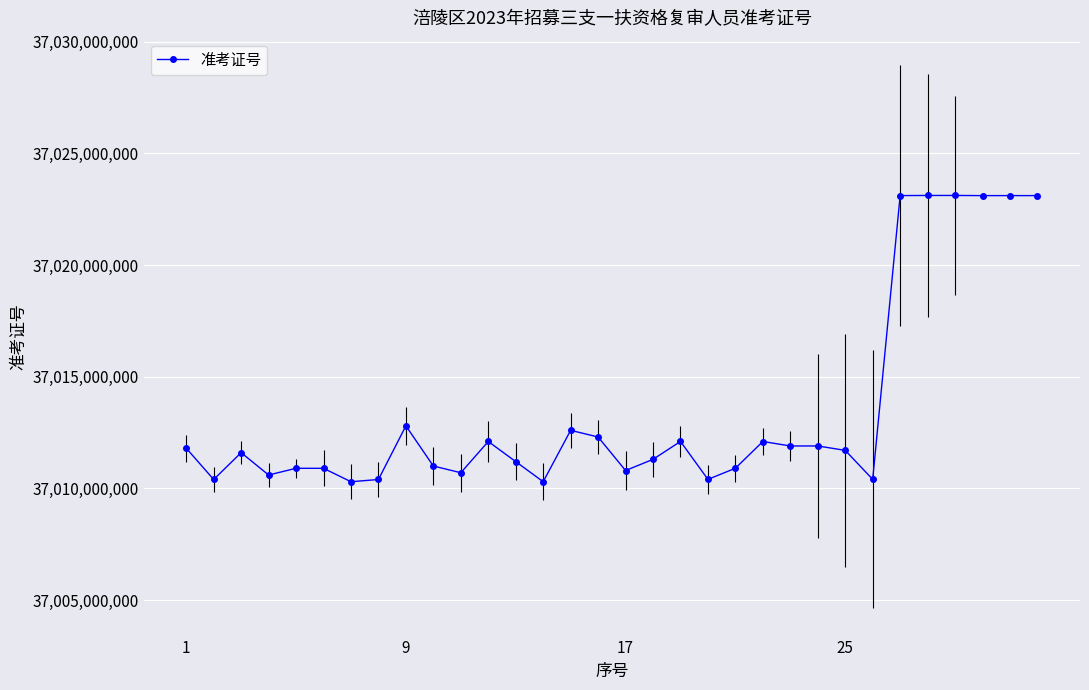

True or false: there are more than 0 points higher than both neighbors.

True